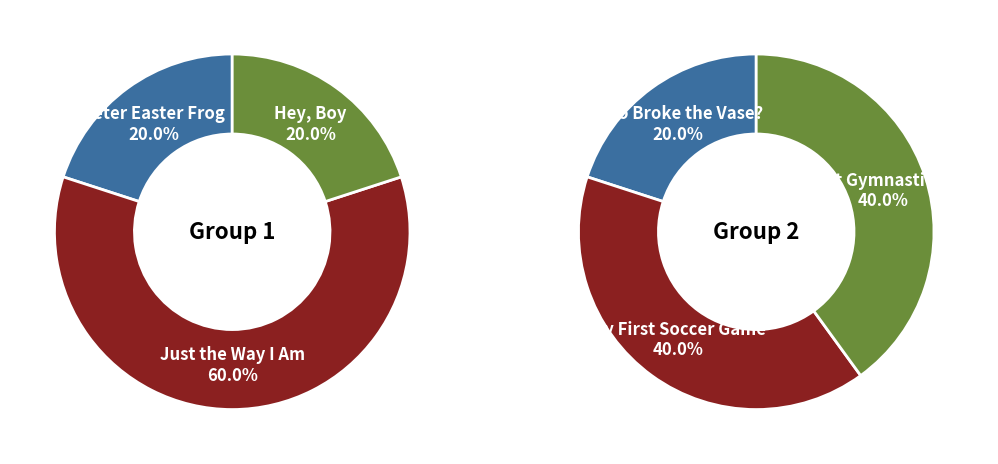

Is there a majority slice in this chart?

No